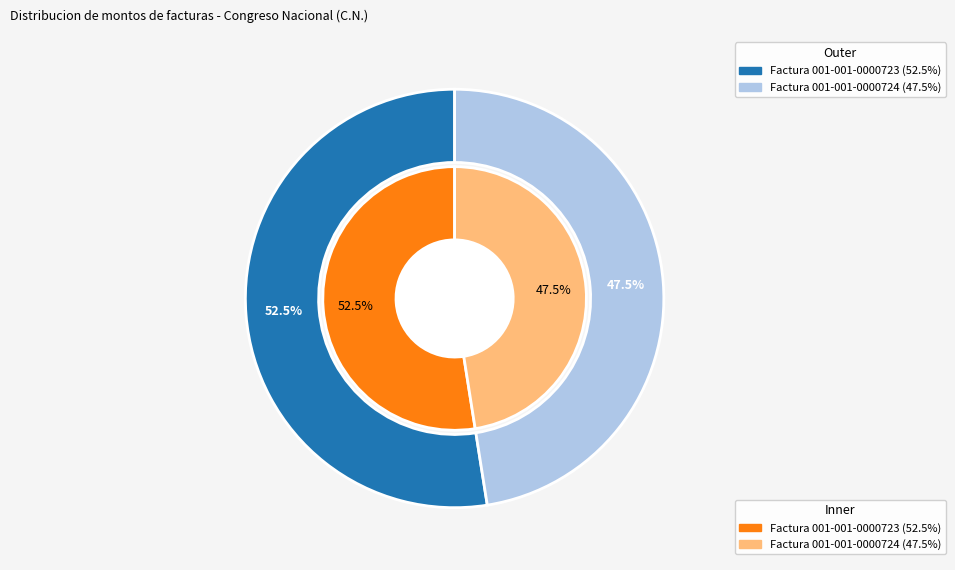

Count the number of slices in the pie.

2